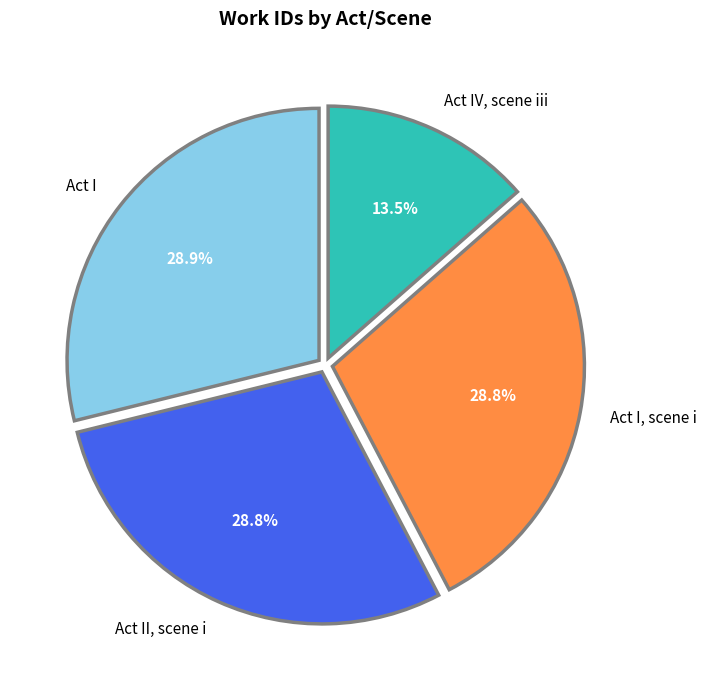

What is the ratio of the value at Act IV, scene iii to the value at Act I?

0.5